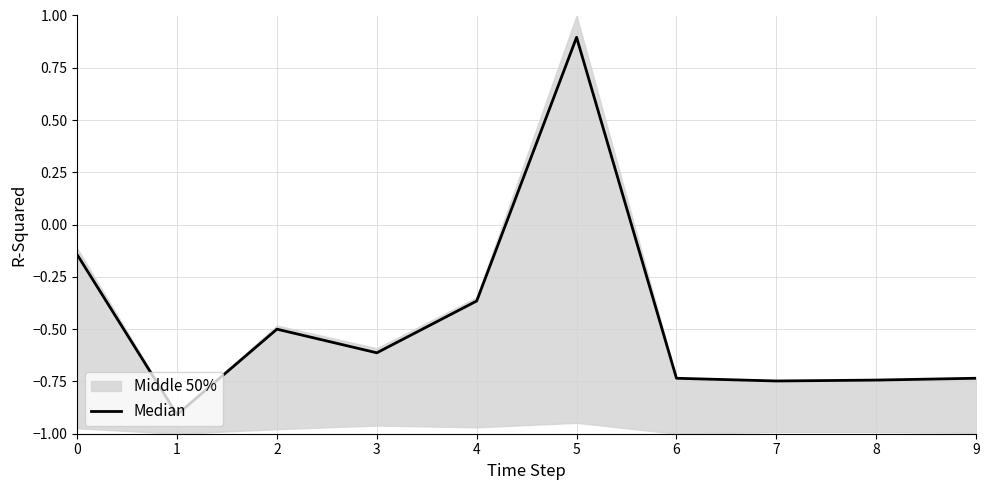

At which category does the data reach its first local valley?

1